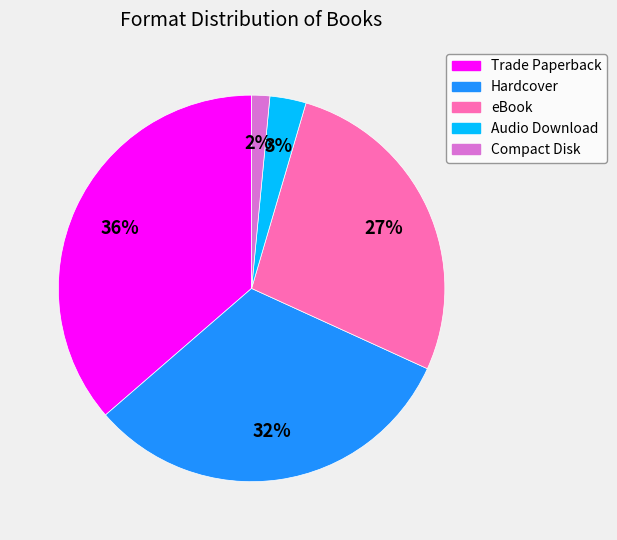

Which category has the smallest portion of the pie?

Compact Disk